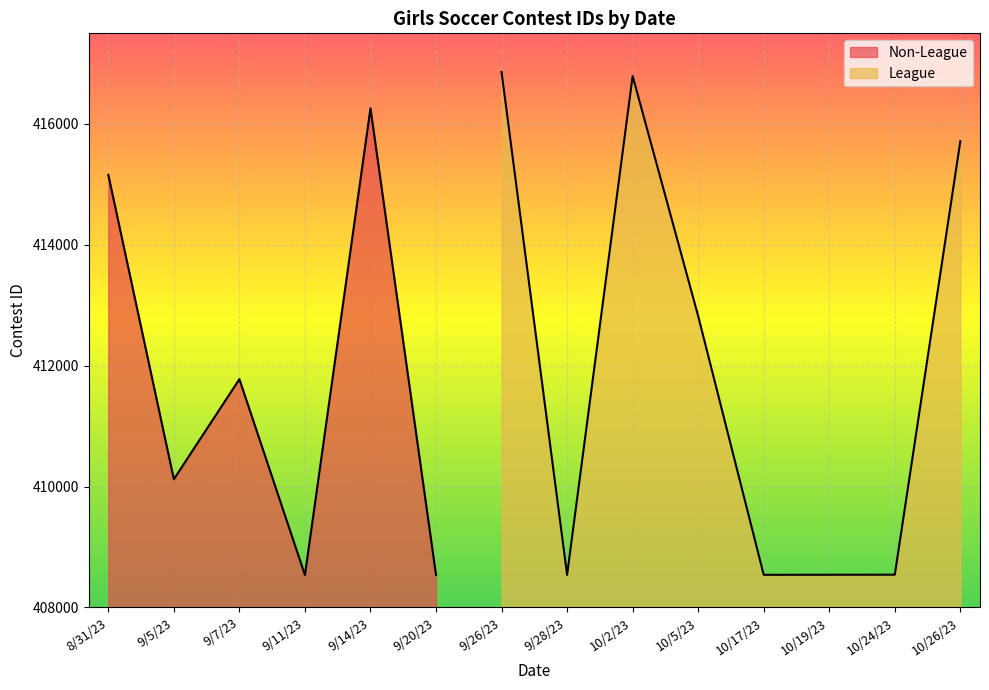

Which series has the widest spread of values?

League